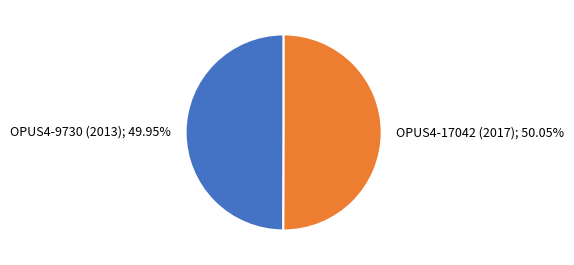

To the nearest percent, what portion does OPUS4-17042 (2017) represent?

50%